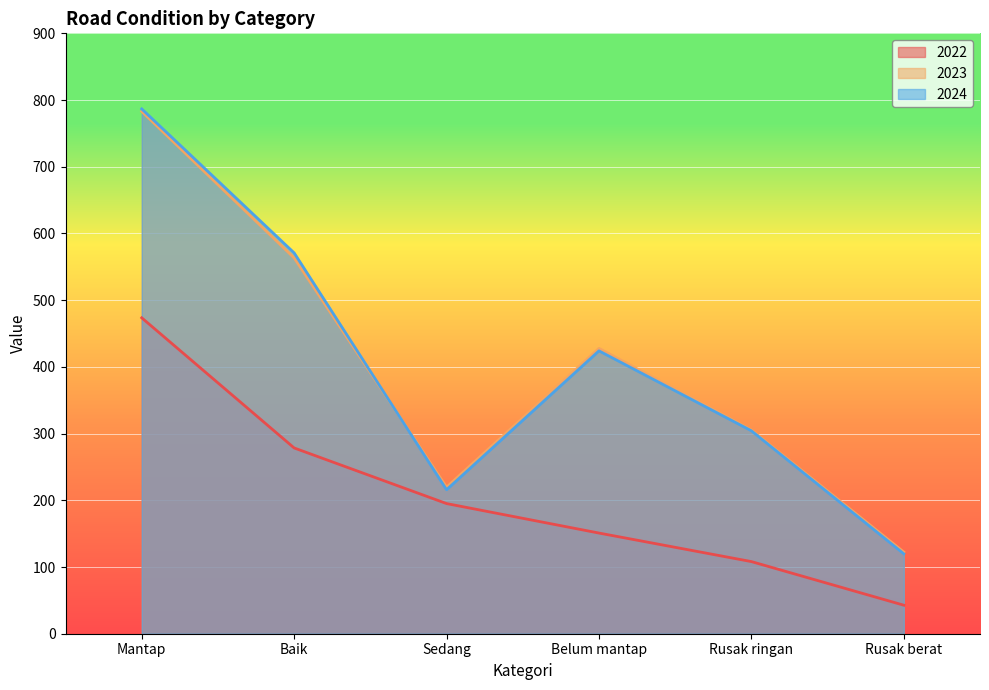

Which series has the widest spread of values?

2024